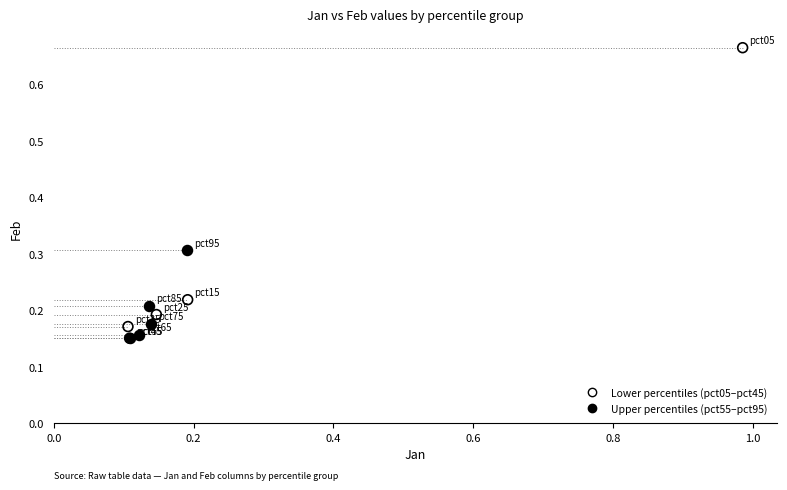

Which series has the widest spread of Y values?

Lower percentiles (pct05–pct45)